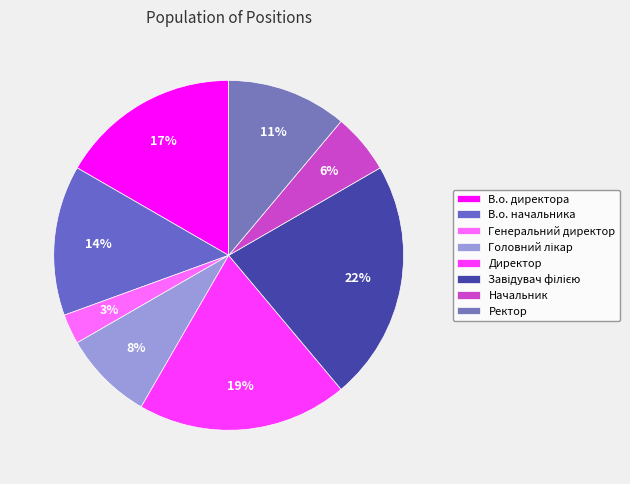

Which has a higher value, Головний лікар or В.о. начальника?

В.о. начальника